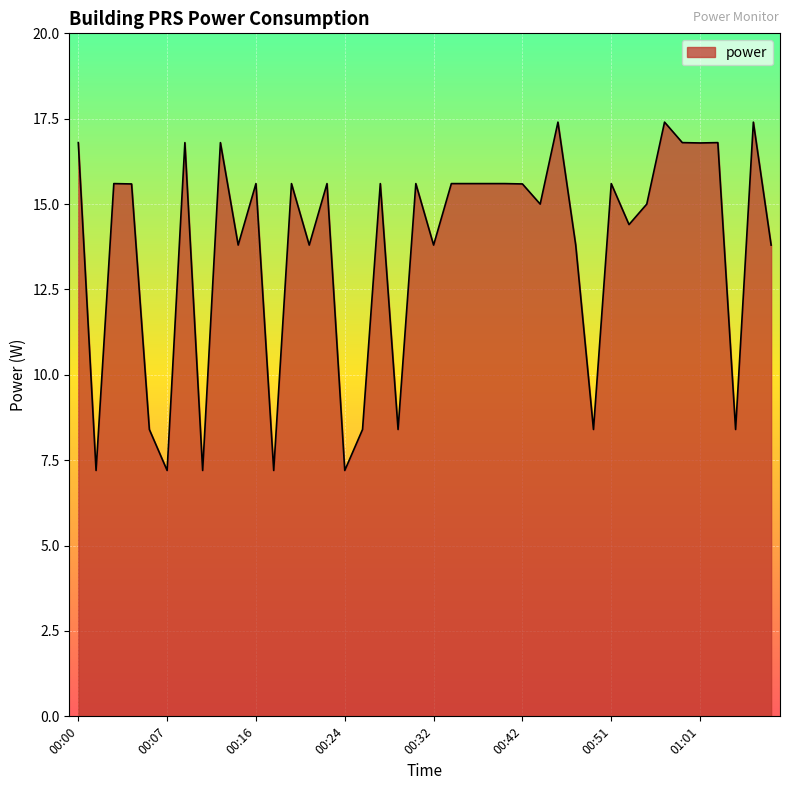

What is the difference between the maximum and minimum values?

10.2